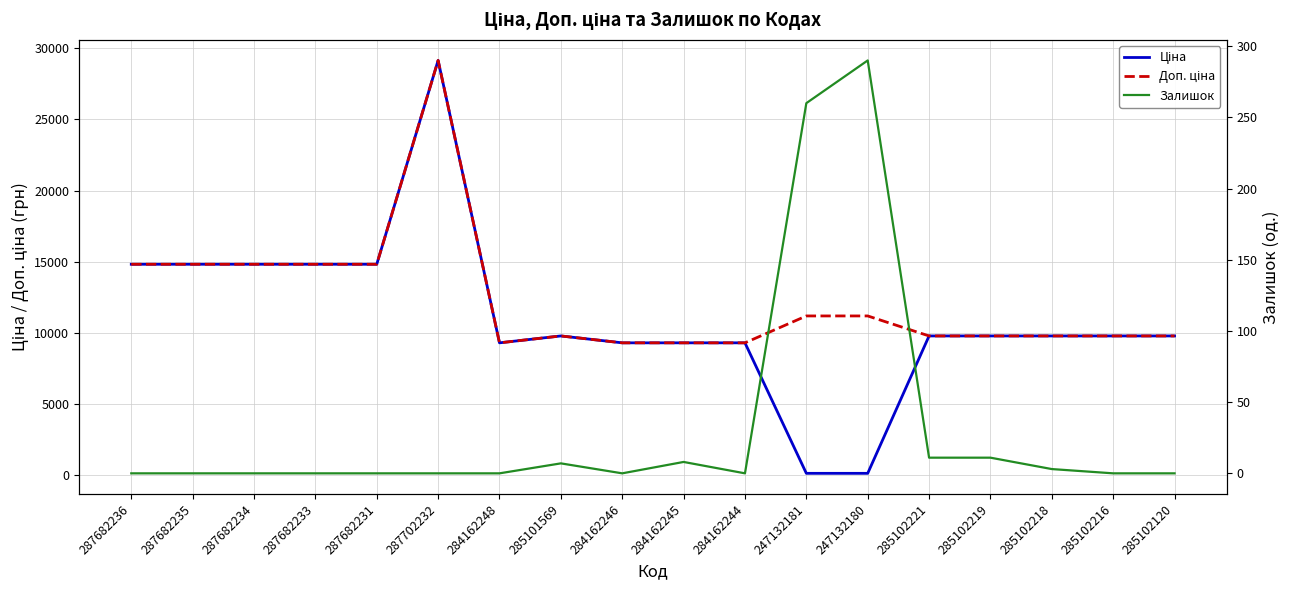

Reading left to right, extract all data points from this chart.

Ціна: 14817.6	14817.6	14817.6	14817.6	14817.6	29152.3	9290.5	9775.5	9290.5	9290.5	9290.5	111.8	111.8	9775.5	9775.5	9775.5	9775.5	9775.5
Доп. ціна: 14817.6	14817.6	14817.6	14817.6	14817.6	29152.3	9290.5	9775.5	9290.5	9290.5	9290.5	11182.0	11182.0	9775.5	9775.5	9775.5	9775.5	9775.5
Залишок: 0.0	0.0	0.0	0.0	0.0	0.0	0.0	7.0	0.0	8.0	0.0	260.0	290.0	11.0	11.0	3.0	0.0	0.0